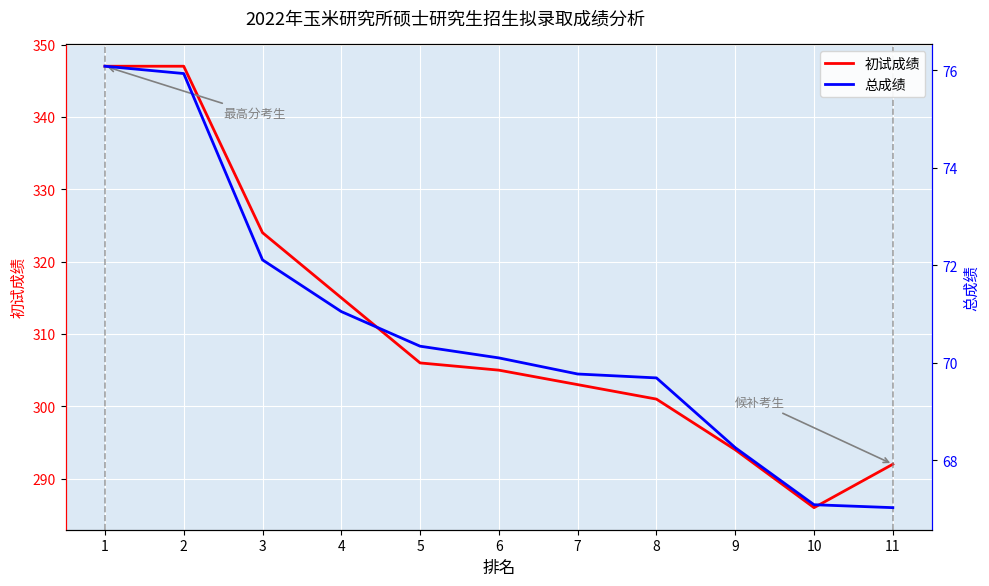

What is the average value of the 初试成绩 series?

310.9